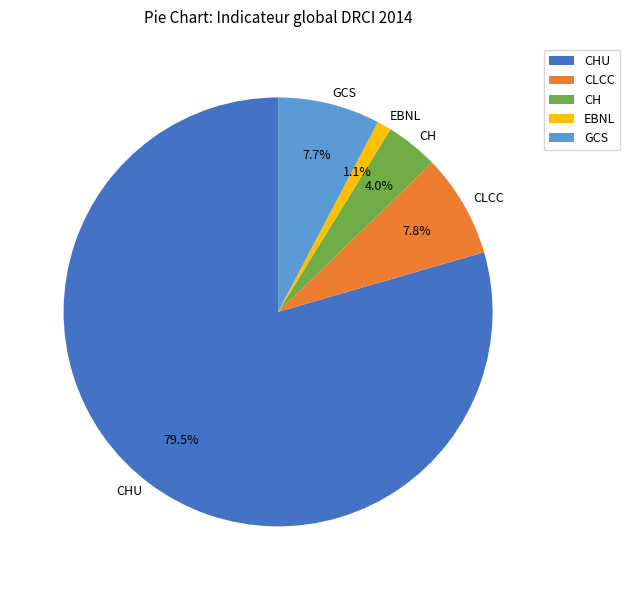

What percentage is NOT represented by EBNL?

98.9%